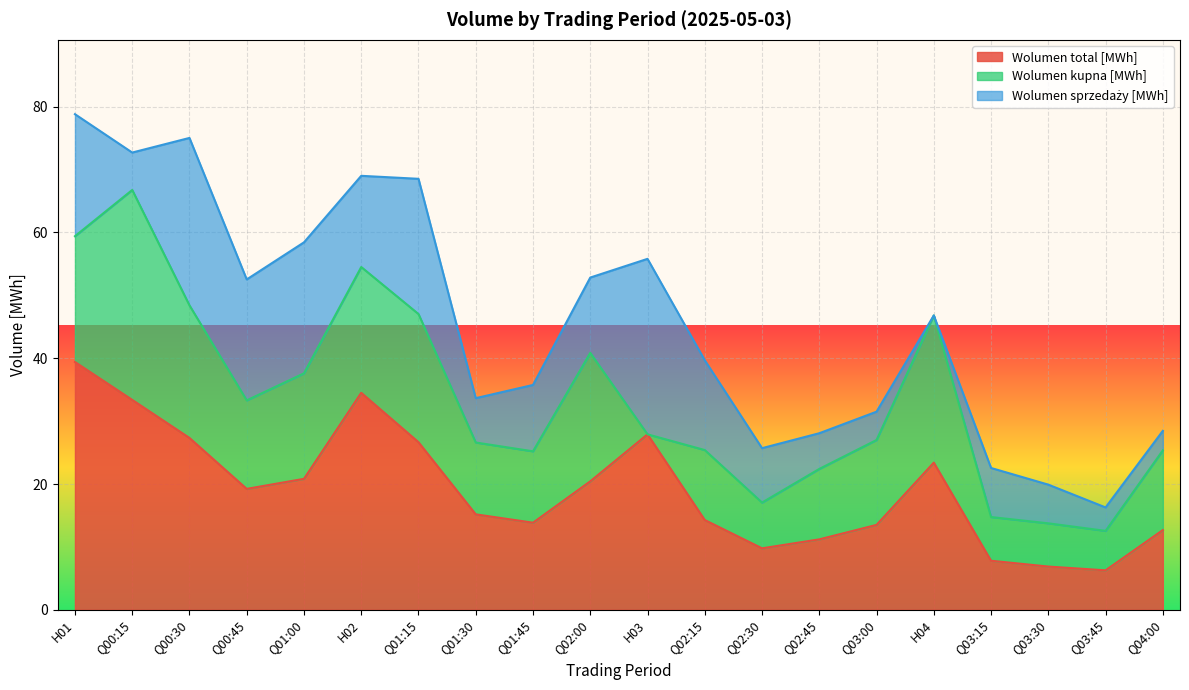

True or false: Wolumen total [MWh] and Wolumen sprzedaży [MWh] intersect in this chart.

False